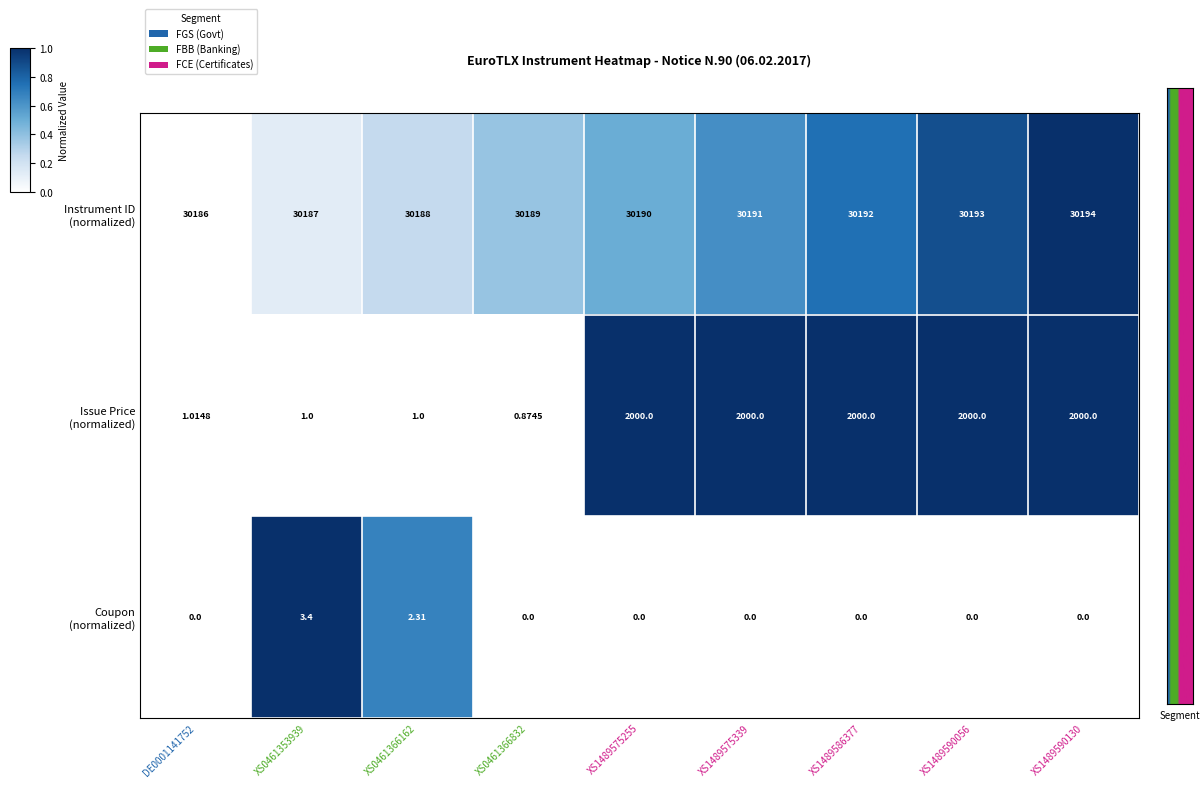

What is the maximum value shown in the chart?

30194.0